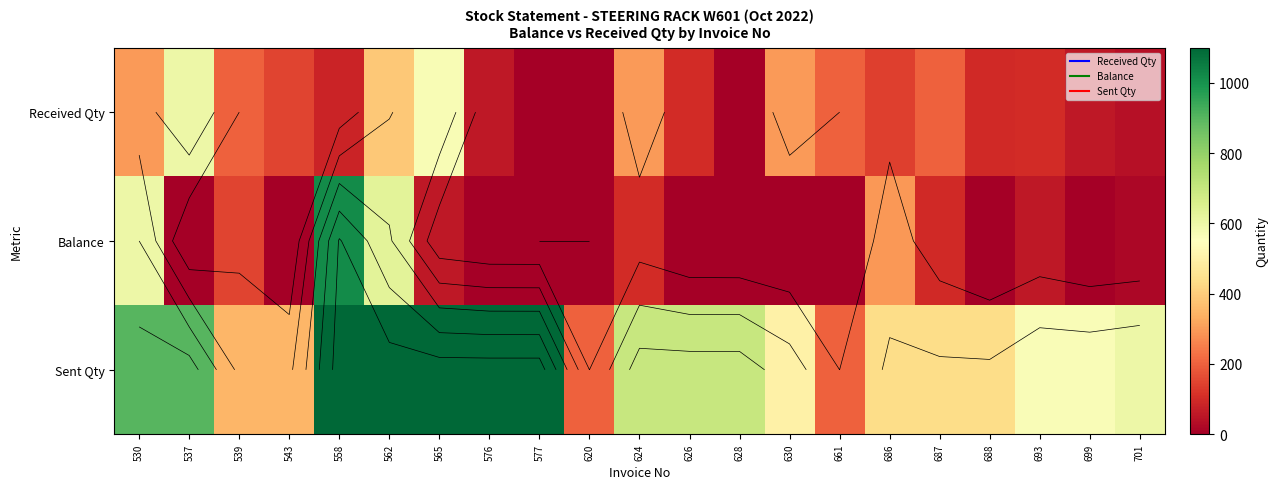

At which category does the chart reach its peak across all series?

558